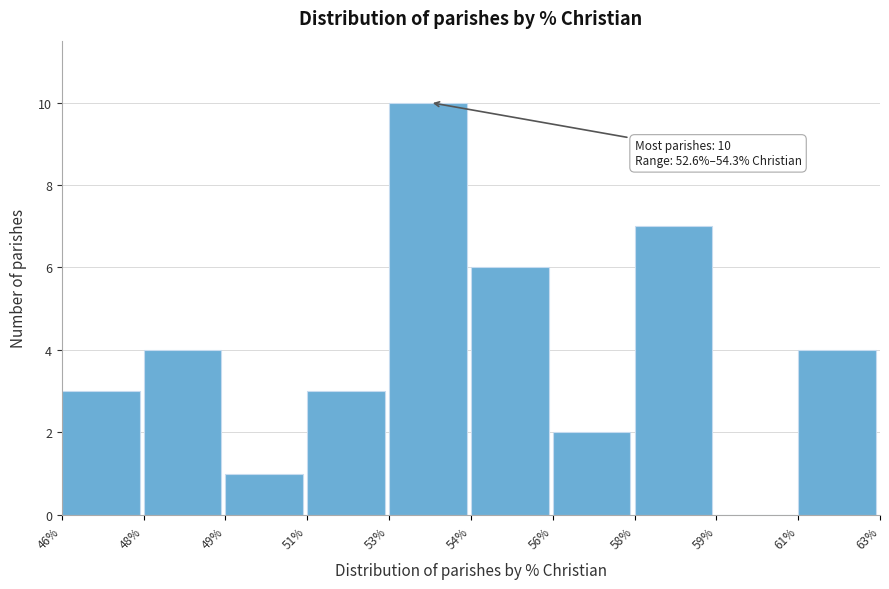

Reading left to right, list all the values displayed in this chart.

46%=3	48%=4	49%=1	51%=3	53%=10	54%=6	56%=2	58%=7	59%=0	61%=4